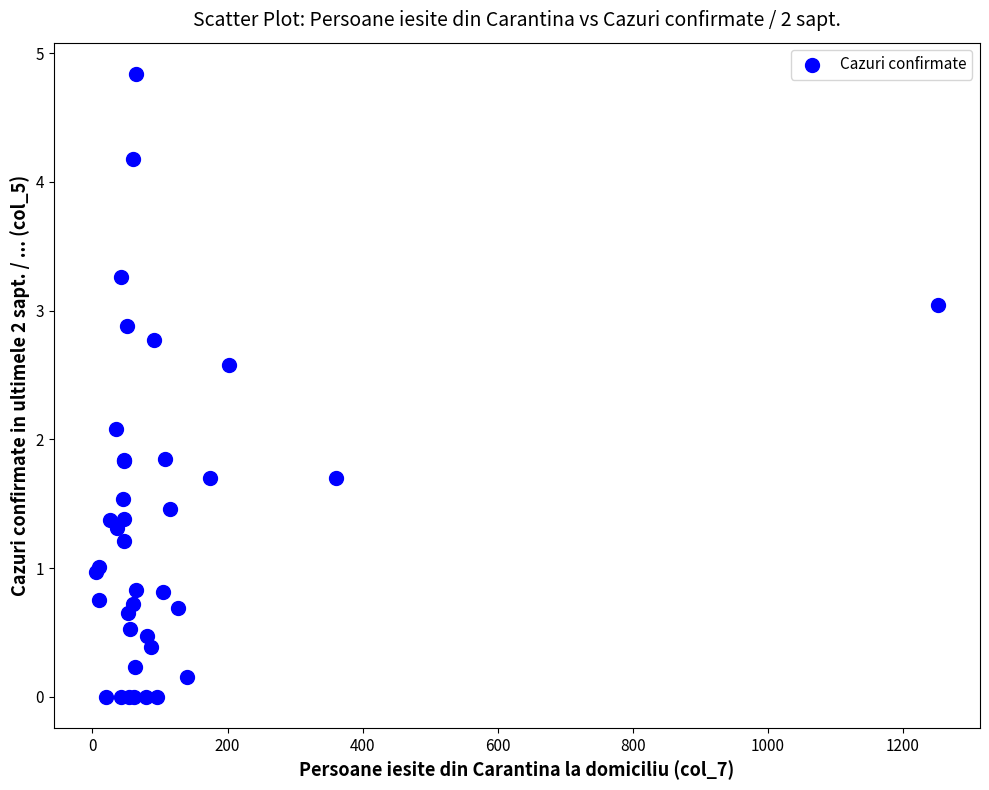

What Y value in the scatter plot is closest to 2?

2.1